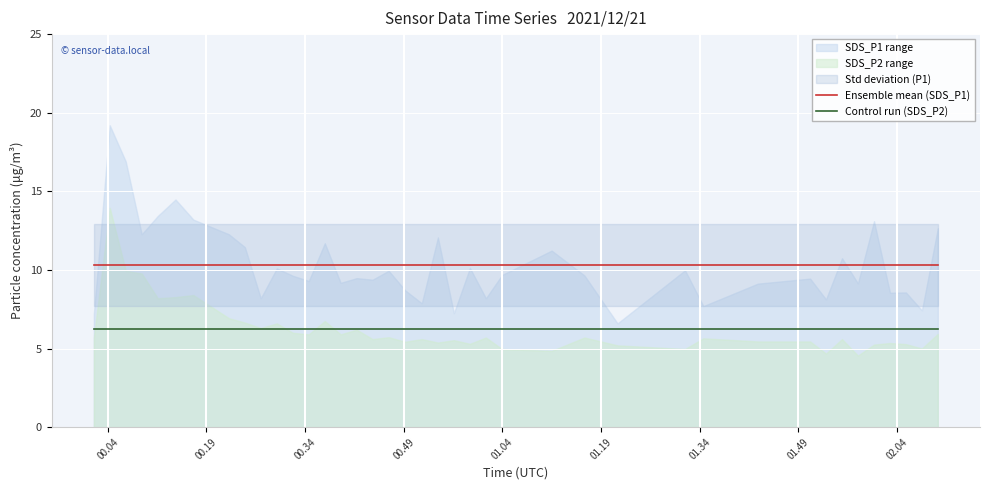

What is the lowest value of the Ensemble mean (SDS_P1) series?

10.3